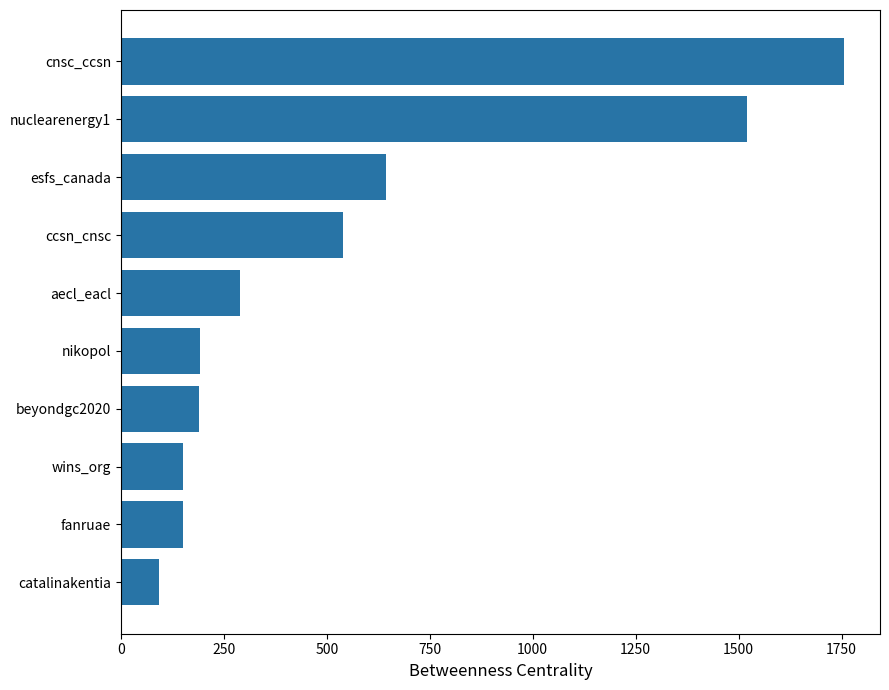

What is the difference between the values at nuclearenergy1 and ccsn_cnsc?

981.7